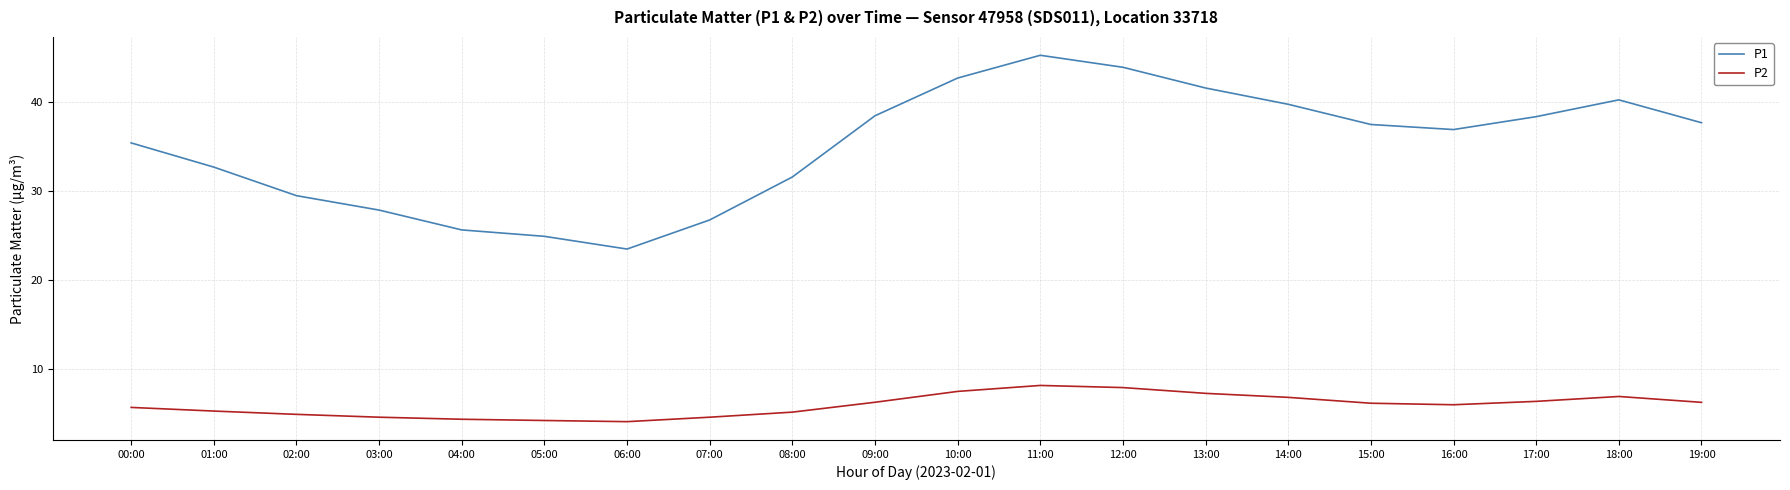

List the series in order of their overall mean, lowest first.

P2, P1